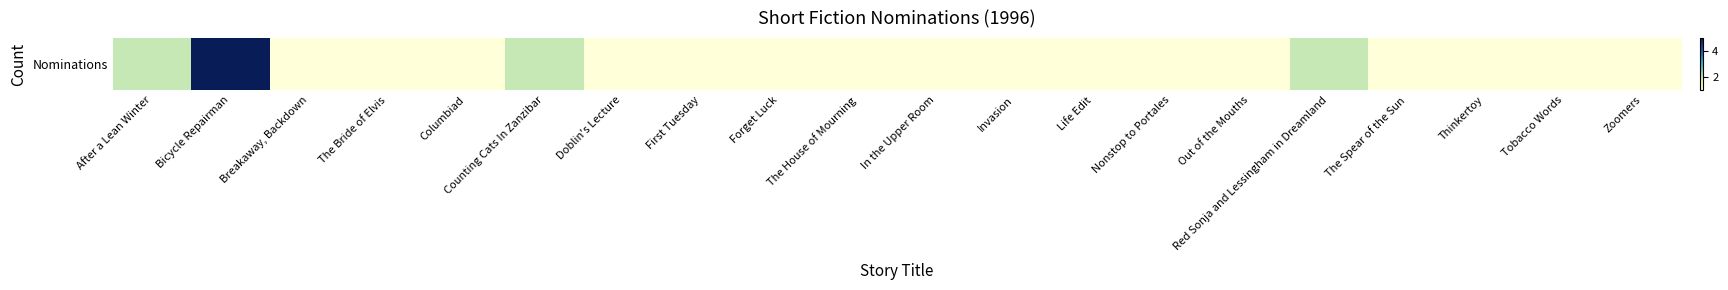

What value does the data have at Breakaway, Backdown?

1